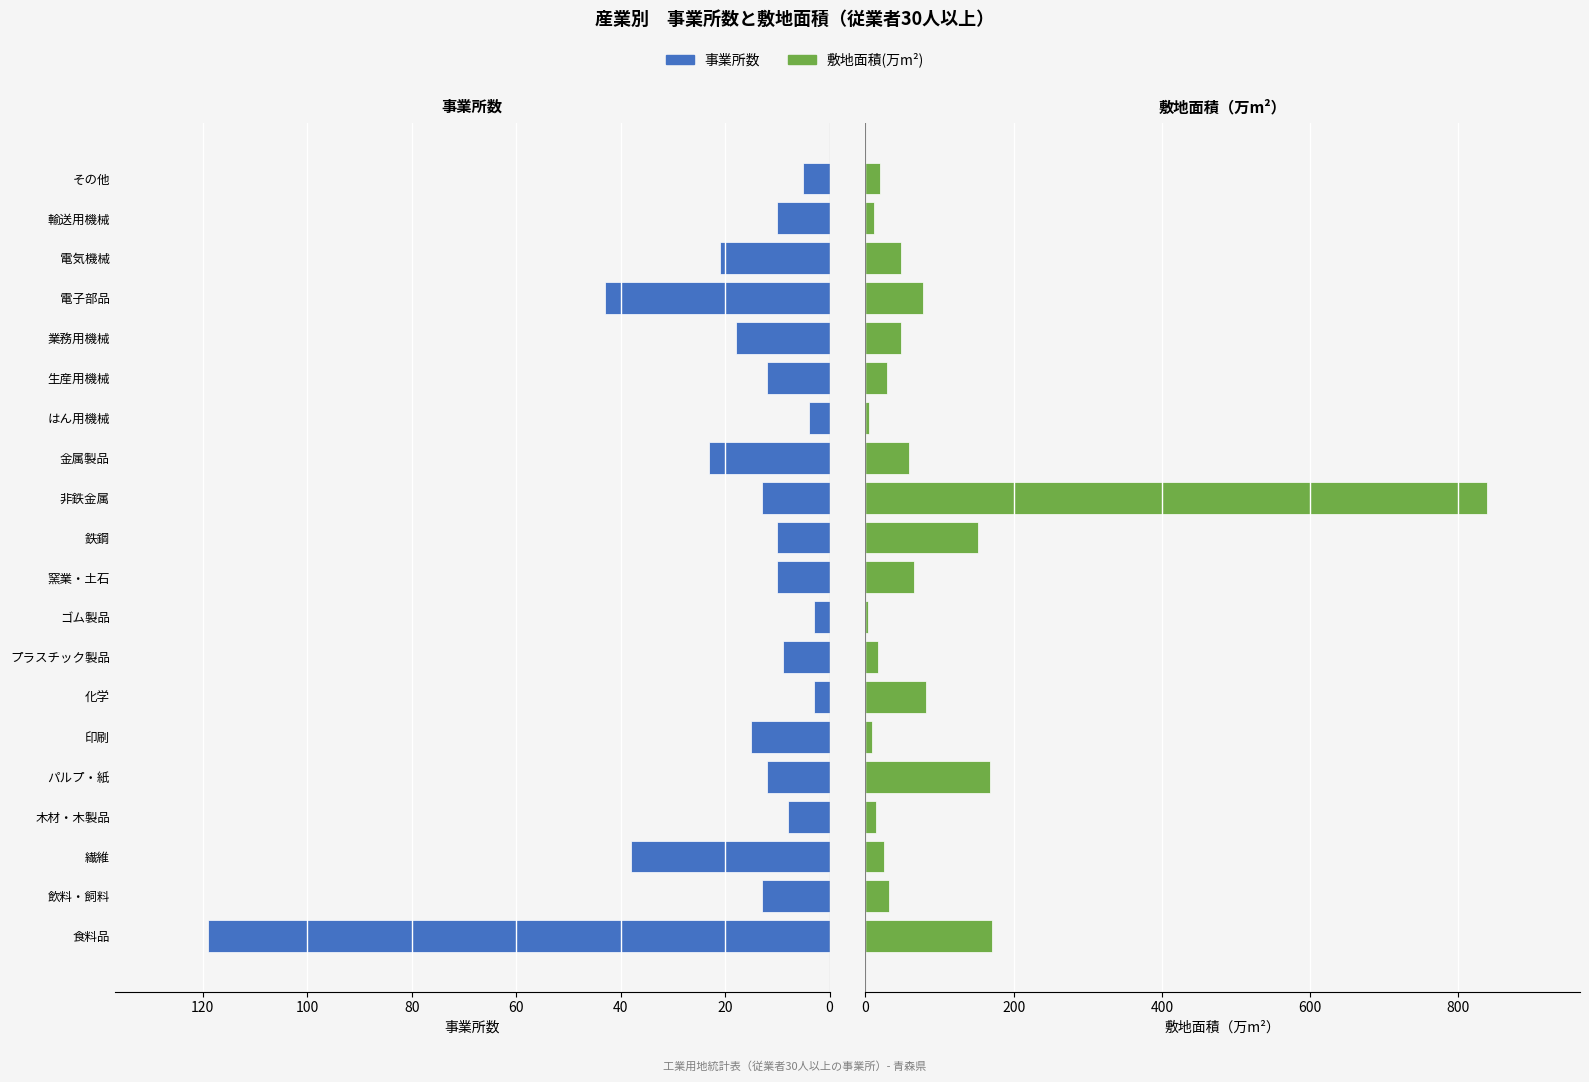

What value does the 事業所数 series have at その他?

5.0